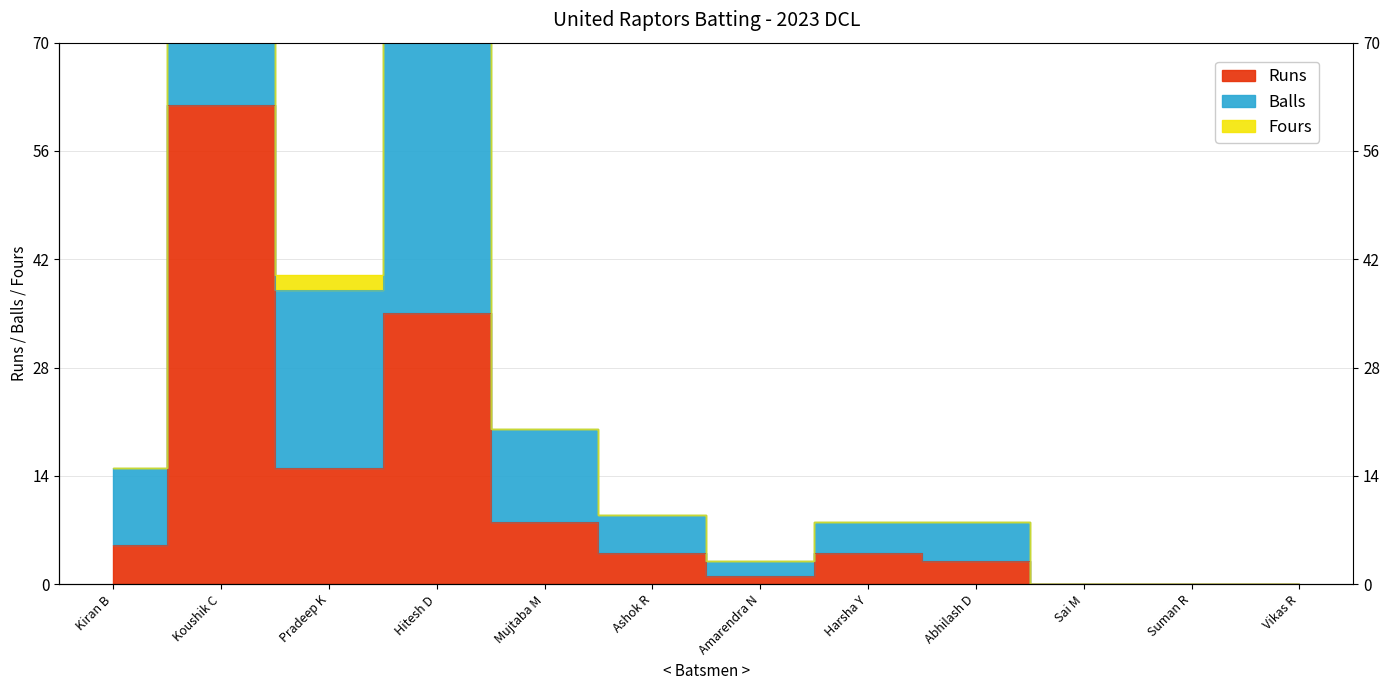

At which category is the sum across all series the highest?

Koushik C